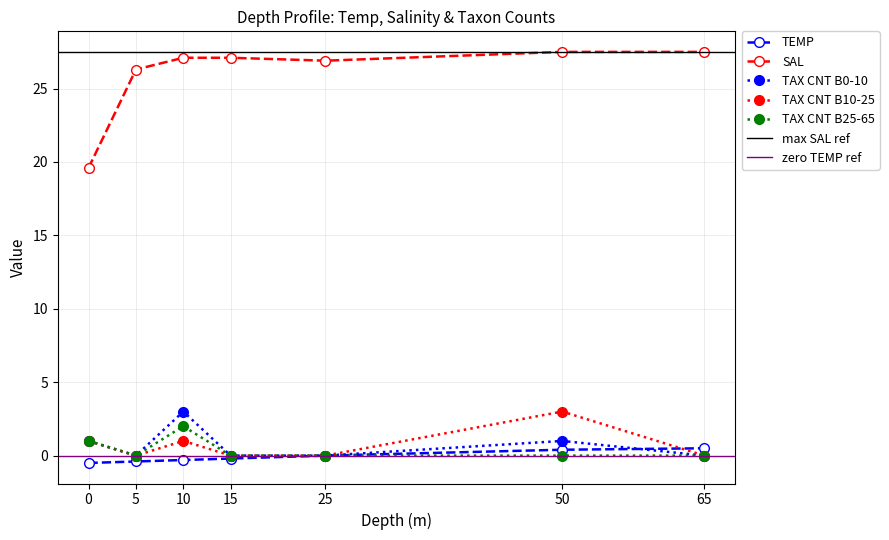

Reading right to left, transcribe all the data shown in this chart.

TEMP: 65=0.5	50=0.4	25=0.0	15=-0.2	10=-0.3	5=-0.4	0=-0.5
SAL: 65=27.5	50=27.5	25=26.9	15=27.1	10=27.1	5=26.3	0=19.6
TAX CNT B0-10: 65=0.0	50=1.0	25=0.0	15=0.0	10=3.0	5=0.0	0=1.0
TAX CNT B10-25: 65=0.0	50=3.0	25=0.0	15=0.0	10=1.0	5=0.0	0=1.0
TAX CNT B25-65: 65=0.0	50=0.0	25=0.0	15=0.0	10=2.0	5=0.0	0=1.0